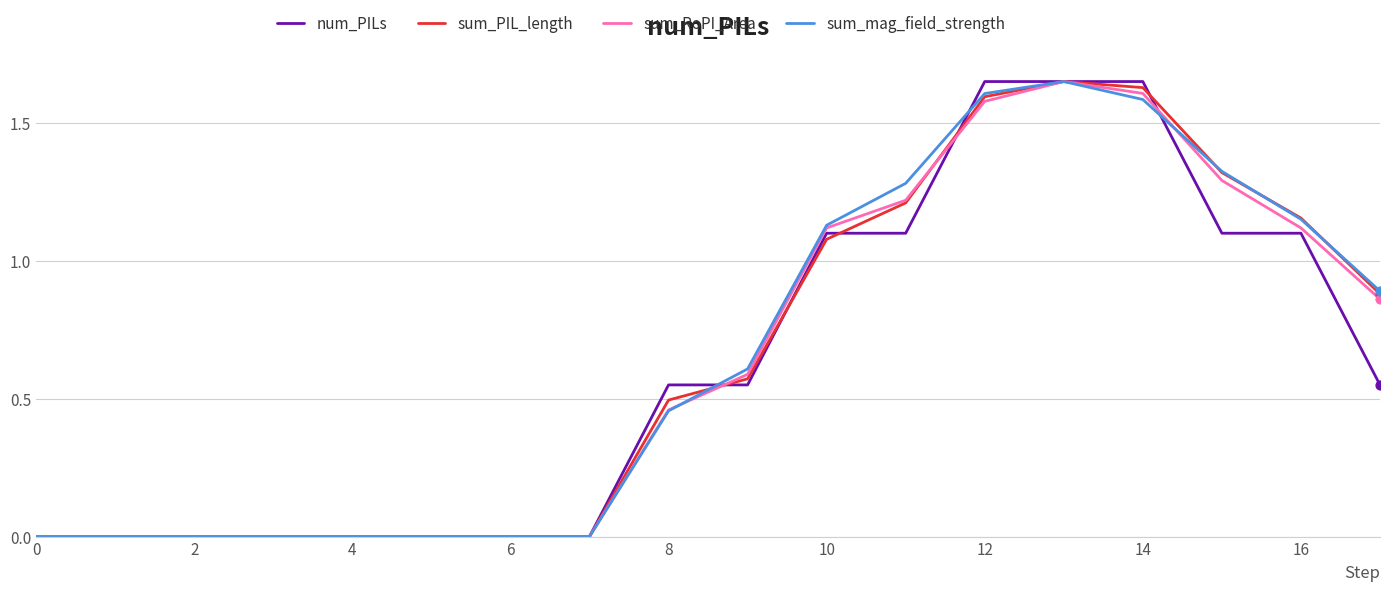

Does the chart have visible grid lines?

Yes